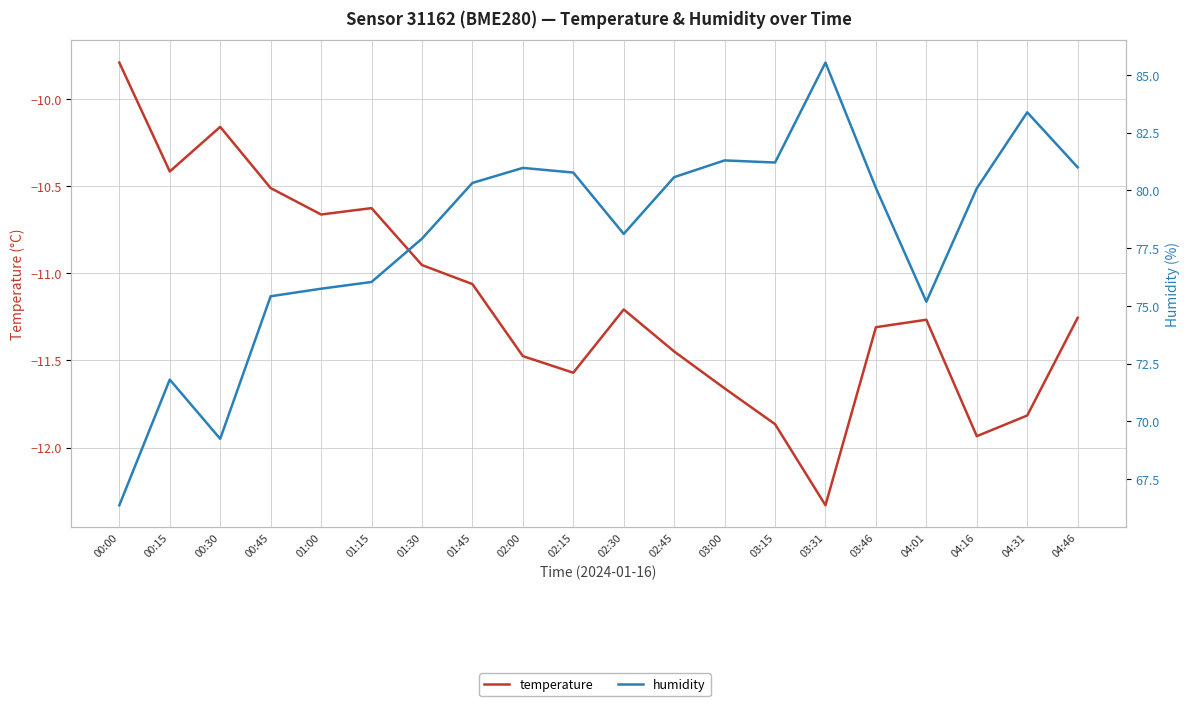

What is the difference between the second highest and second lowest values in the humidity series?

14.1